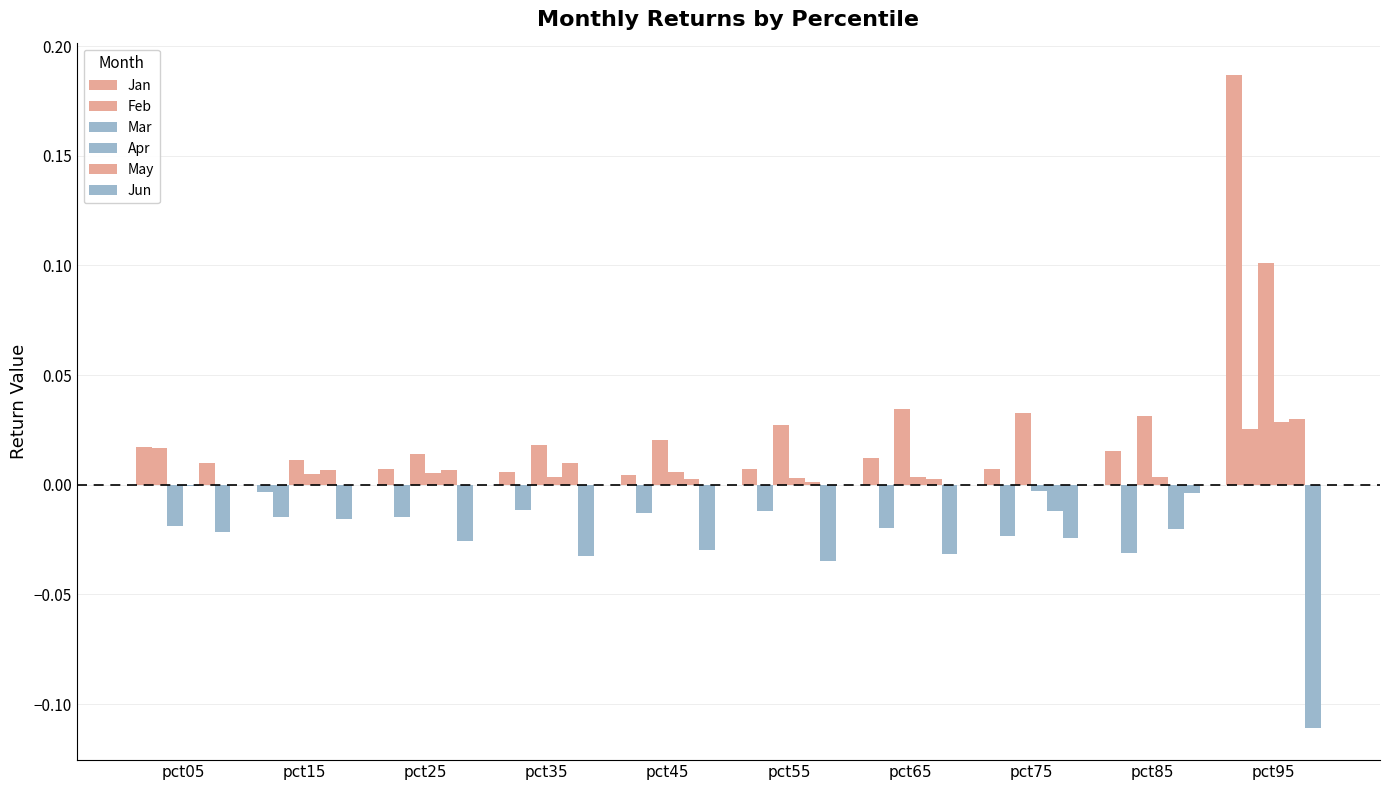

Are the bars grouped side by side (vs. stacked)?

Yes